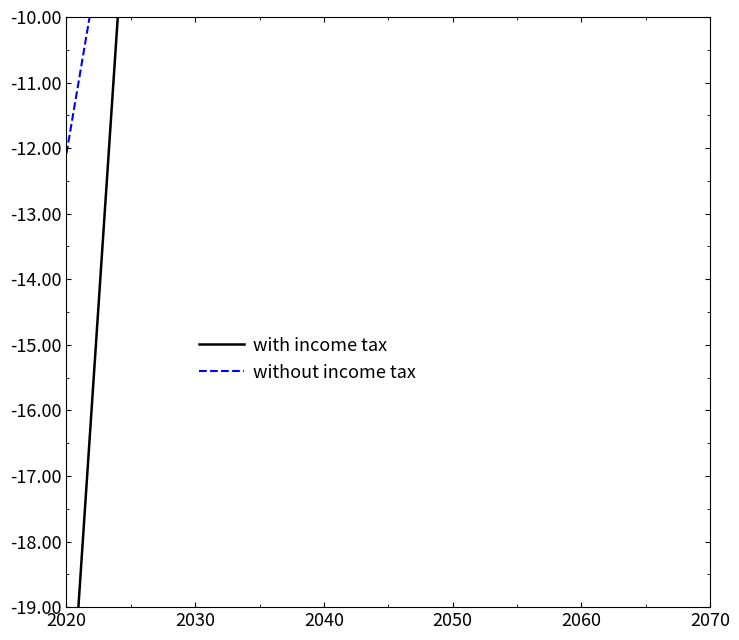

How many values in the without income tax series are below -1?

6